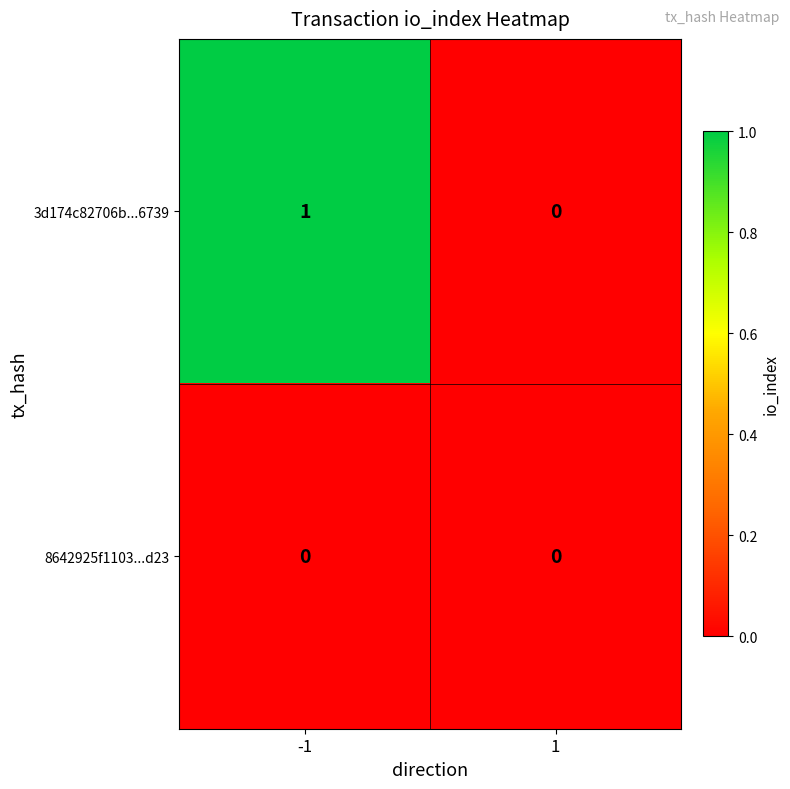

Reading right to left, list all the values displayed in this chart.

3d174c82706b...6739: 0	1
8642925f1103...d23: 0	0